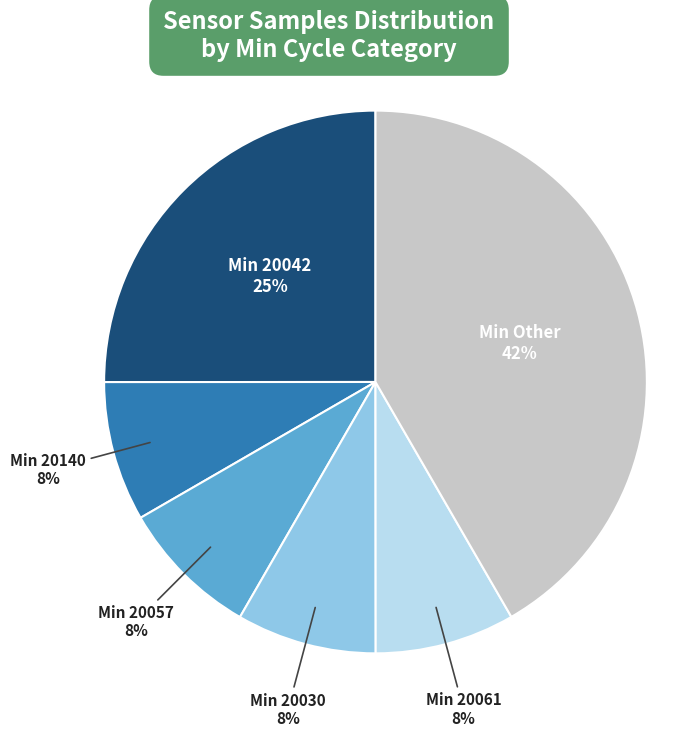

Is Min 20140 the majority of the pie?

No